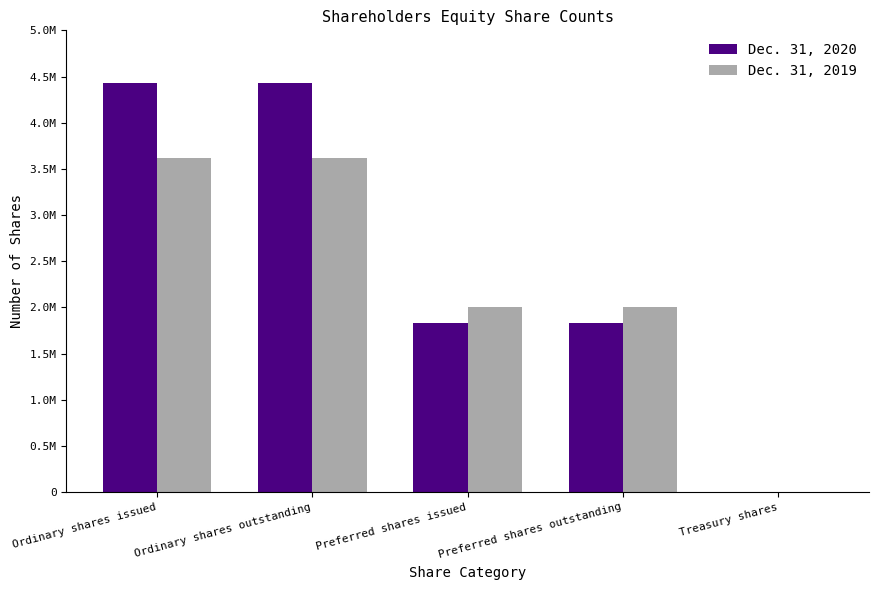

Are the bars horizontal?

No